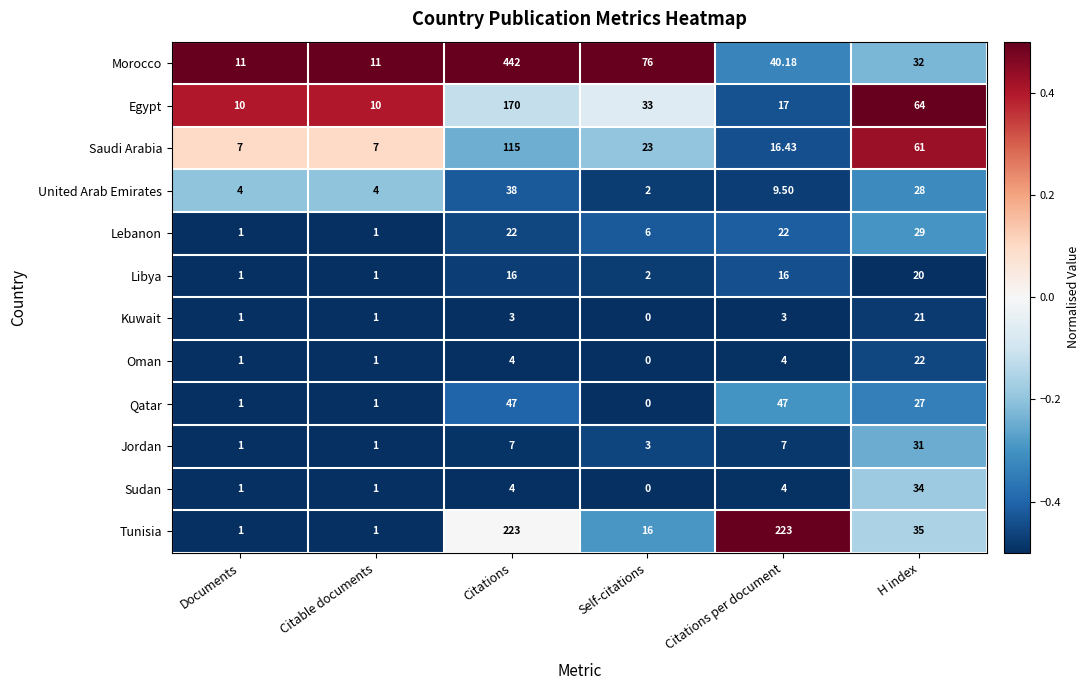

Is the value of Oman at H index greater than the value of Lebanon at Documents?

Yes